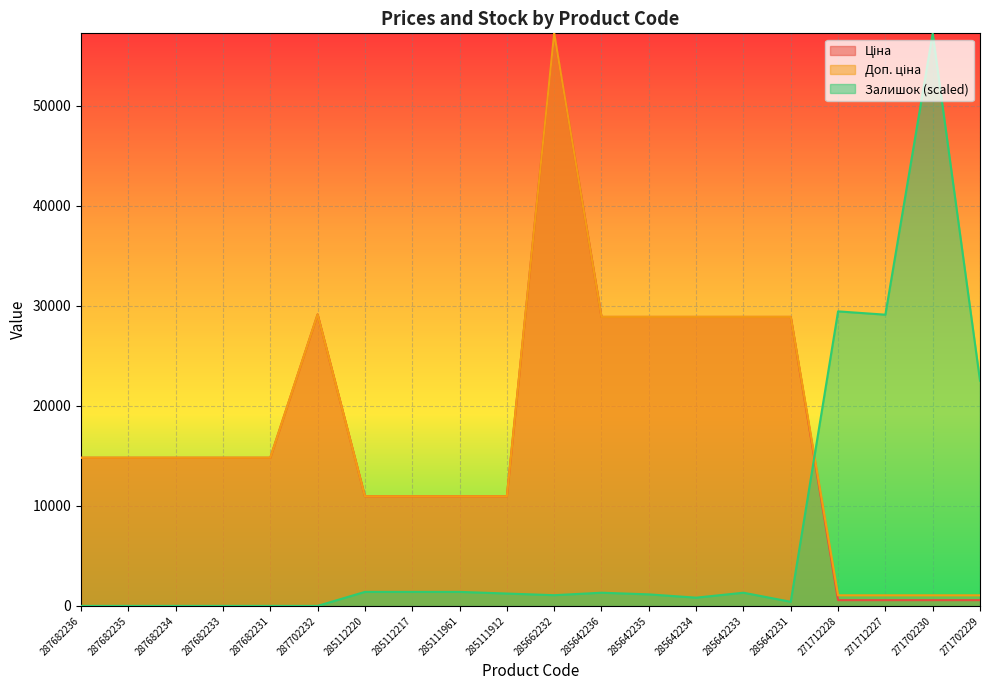

What is the value of the Доп. ціна point at the 14th from the left?

28901.7